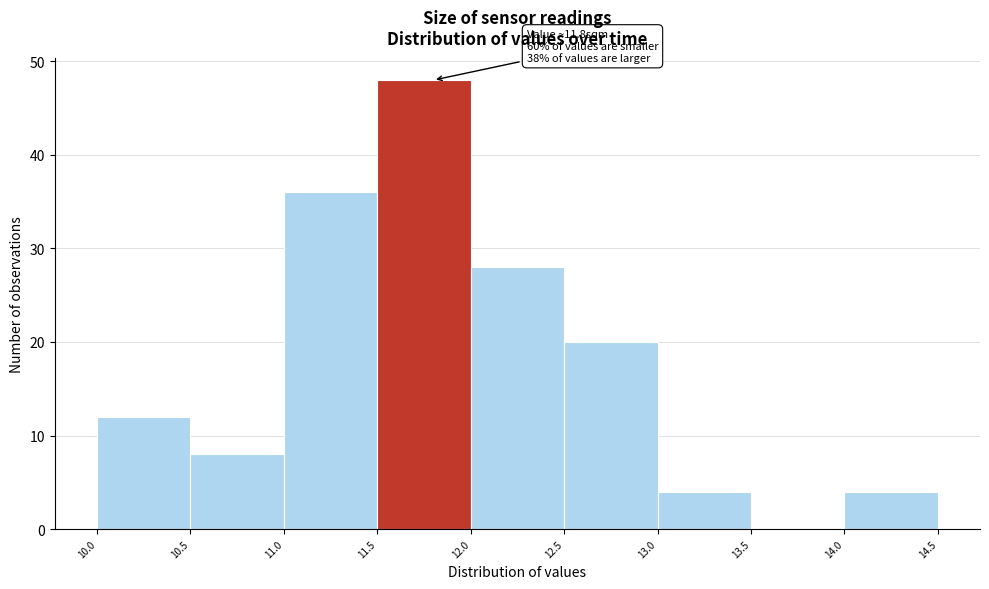

Over which range of the x-axis is the bar tallest?

11.5 to 12.0